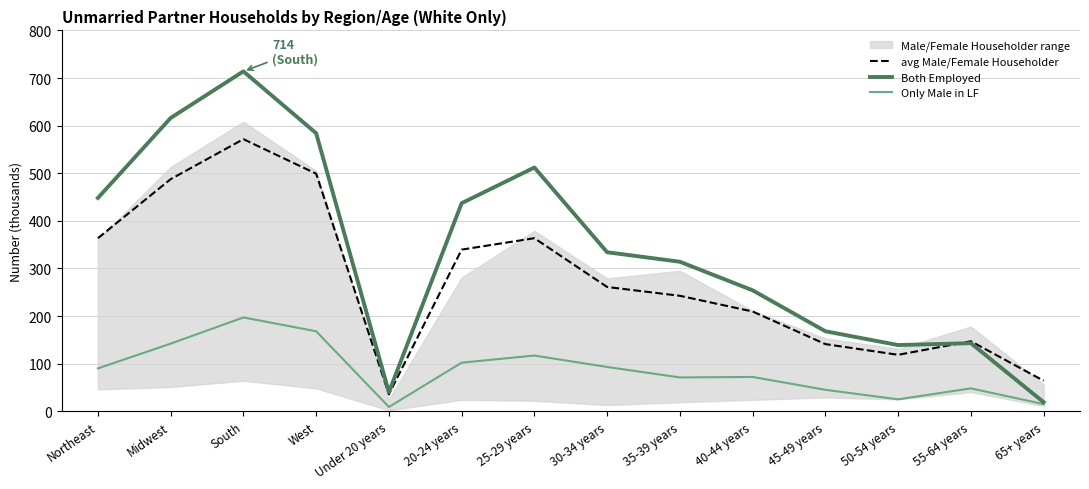

The value of Only Male in LF at West is 270.8. True or false?

False